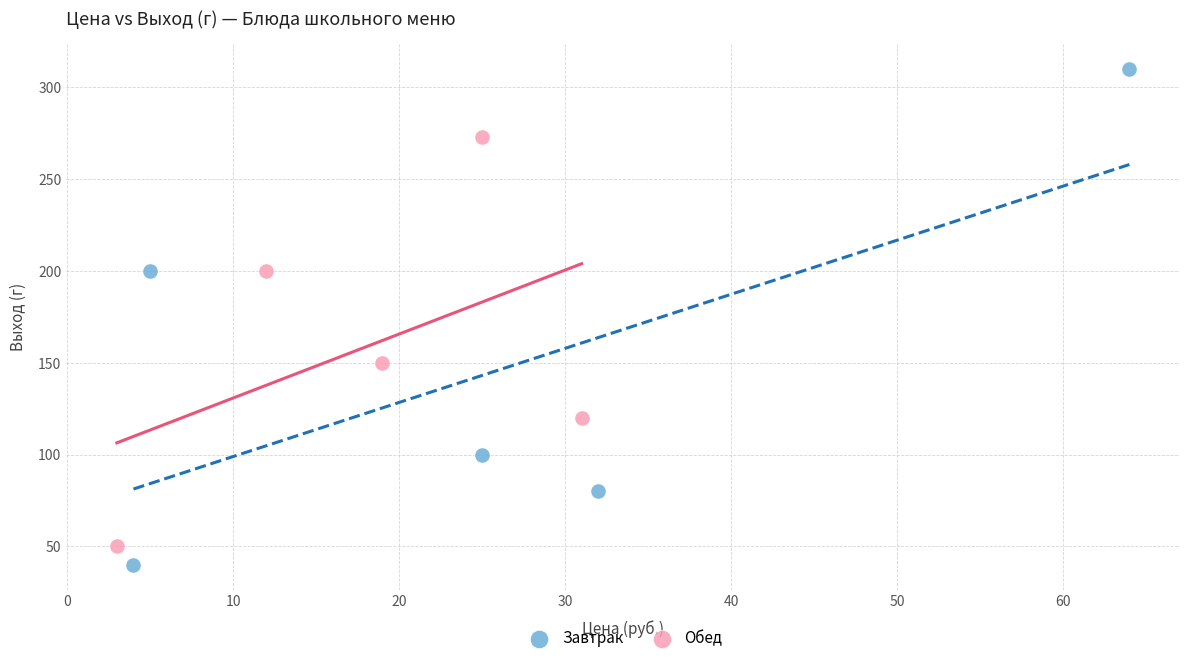

Which series contains the highest Y value?

Завтрак